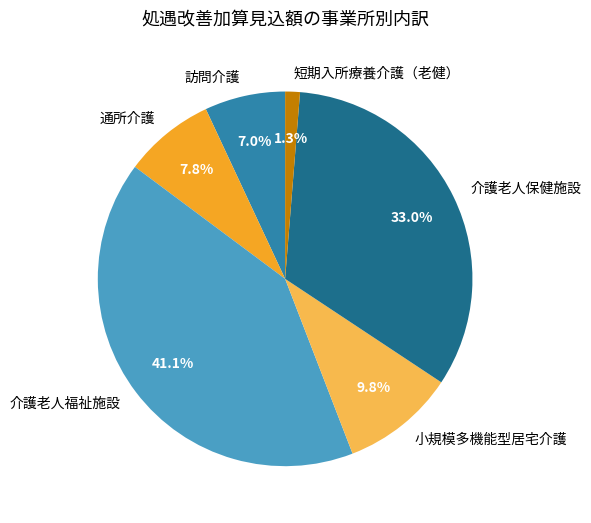

Is the sum of 介護老人福祉施設 and 小規模多機能型居宅介護 greater than half?

Yes